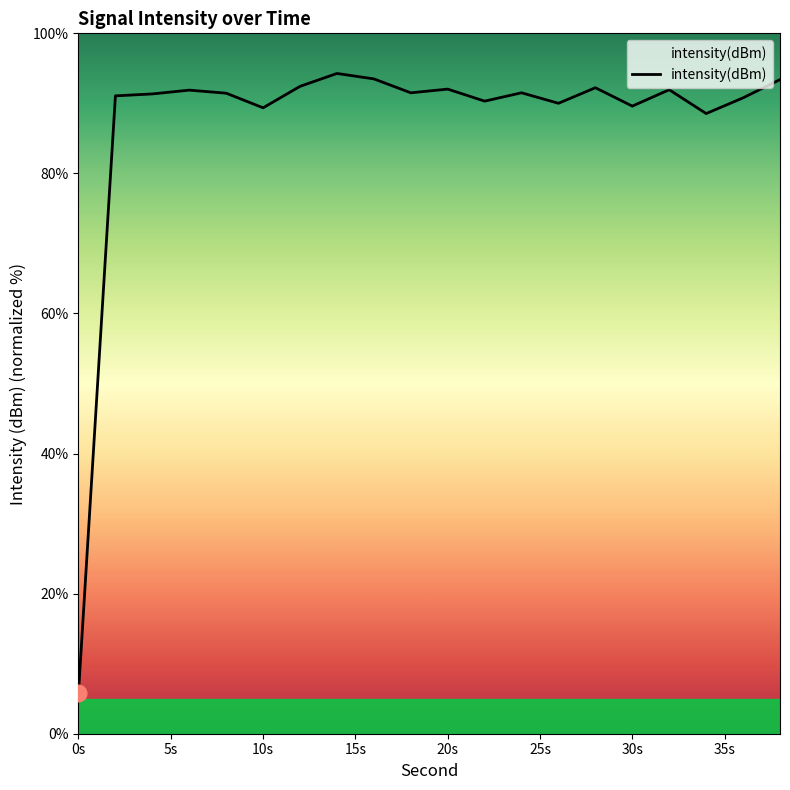

What is the difference between the maximum and minimum values?

88.4